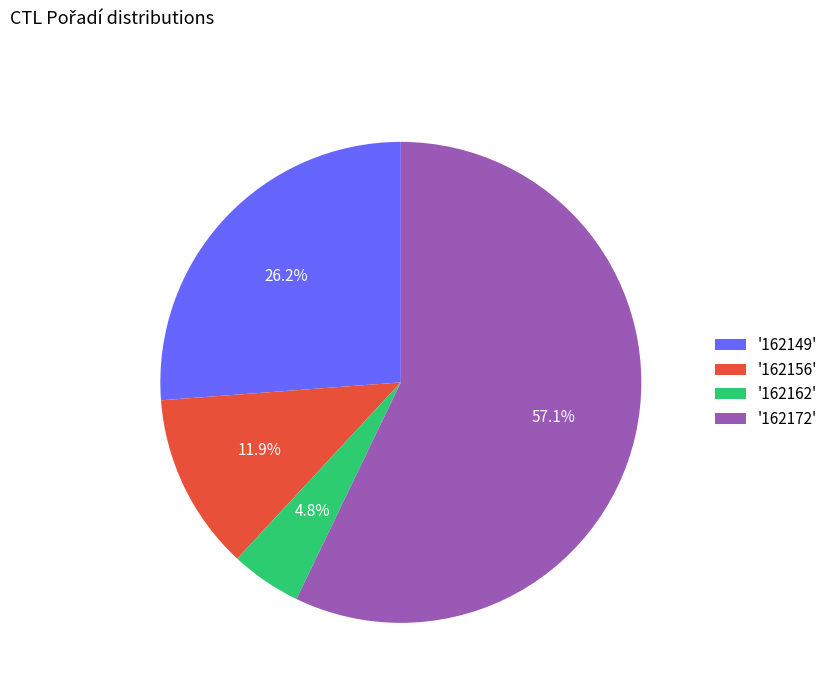

What is the largest slice in the pie chart?

'162172'